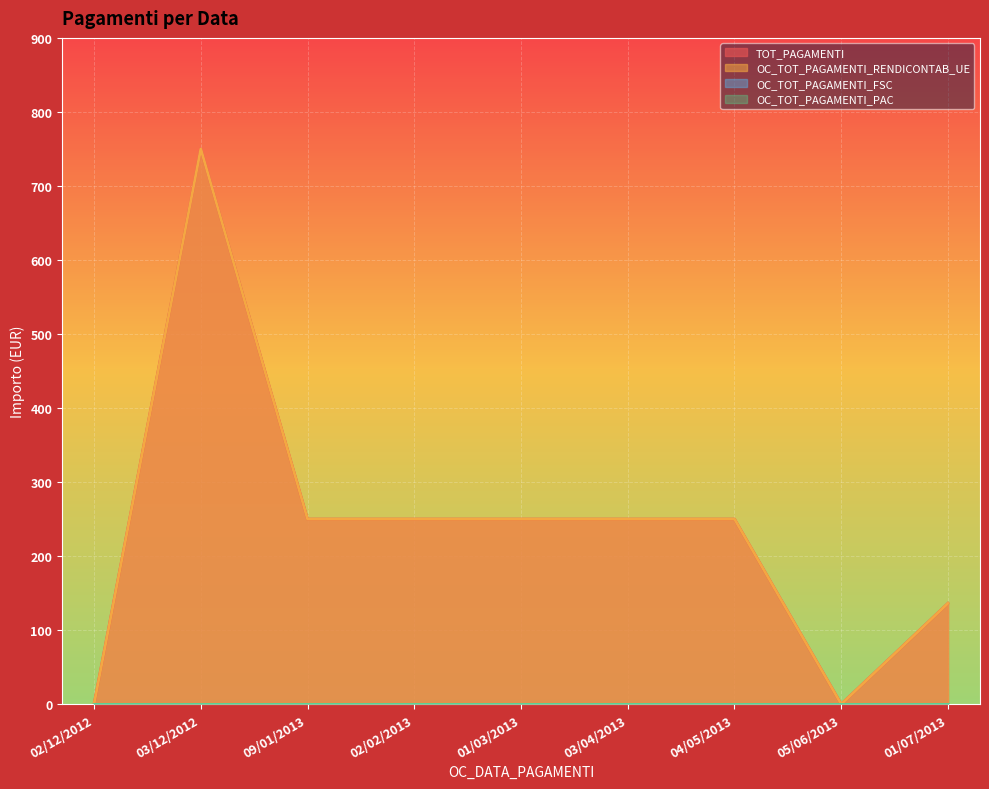

Where is OC_TOT_PAGAMENTI_RENDICONTAB_UE nearest to the value 375?

09/01/2013